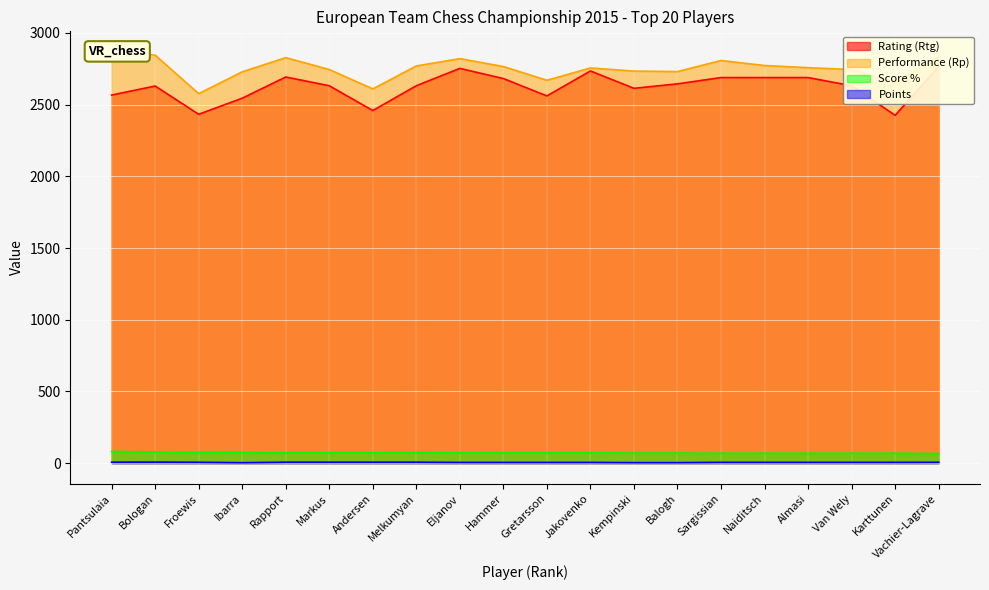

What is the difference between the second highest and minimum values in the Performance (Rp) series?

268.0